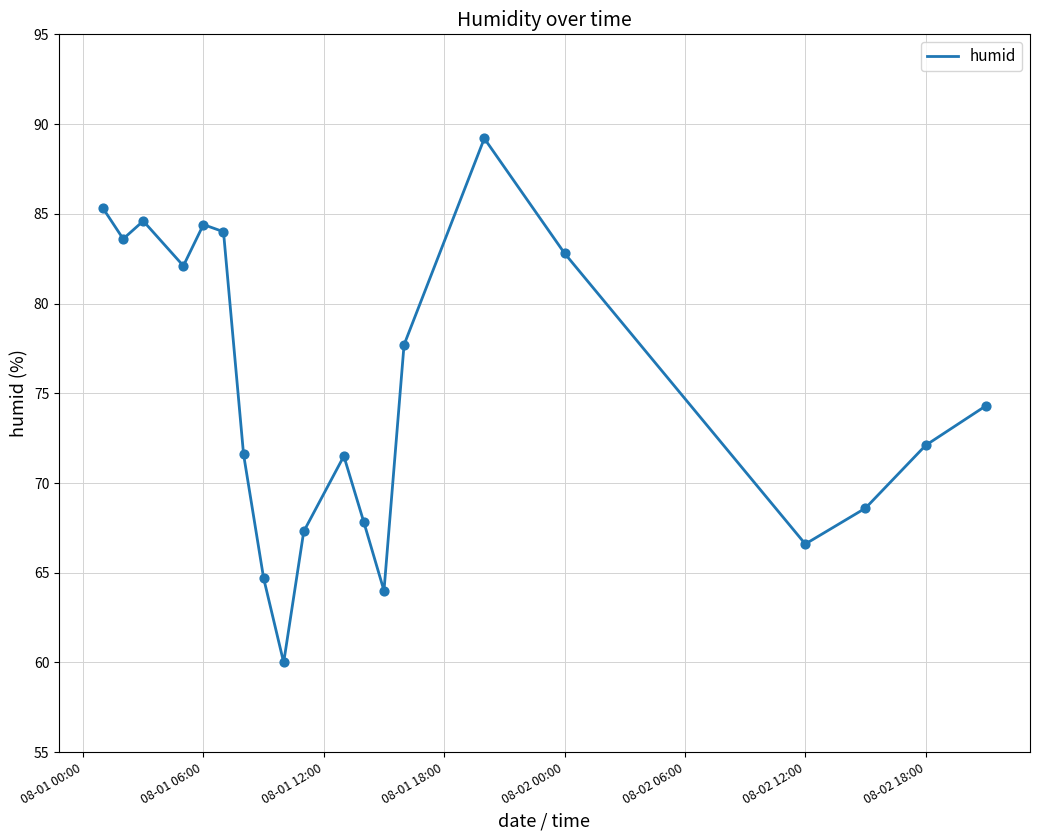

What is the difference between the maximum and minimum values?

29.2